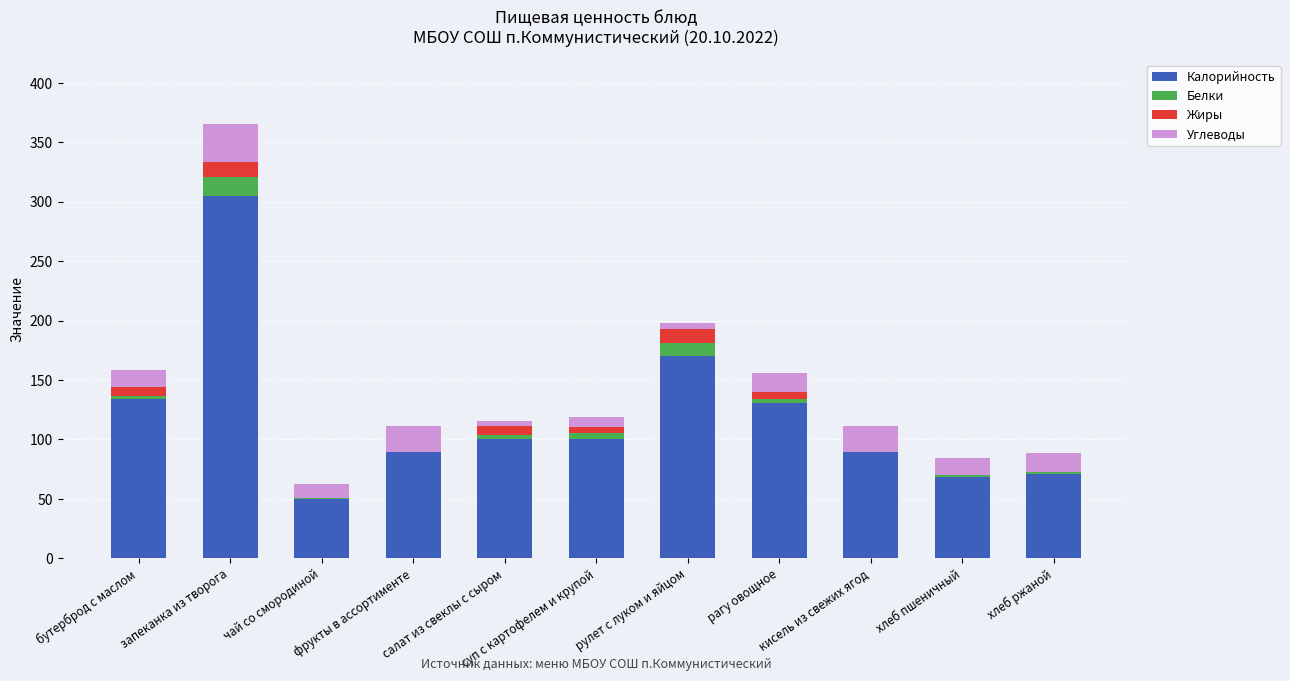

What is the maximum value for Калорийность?

305.0